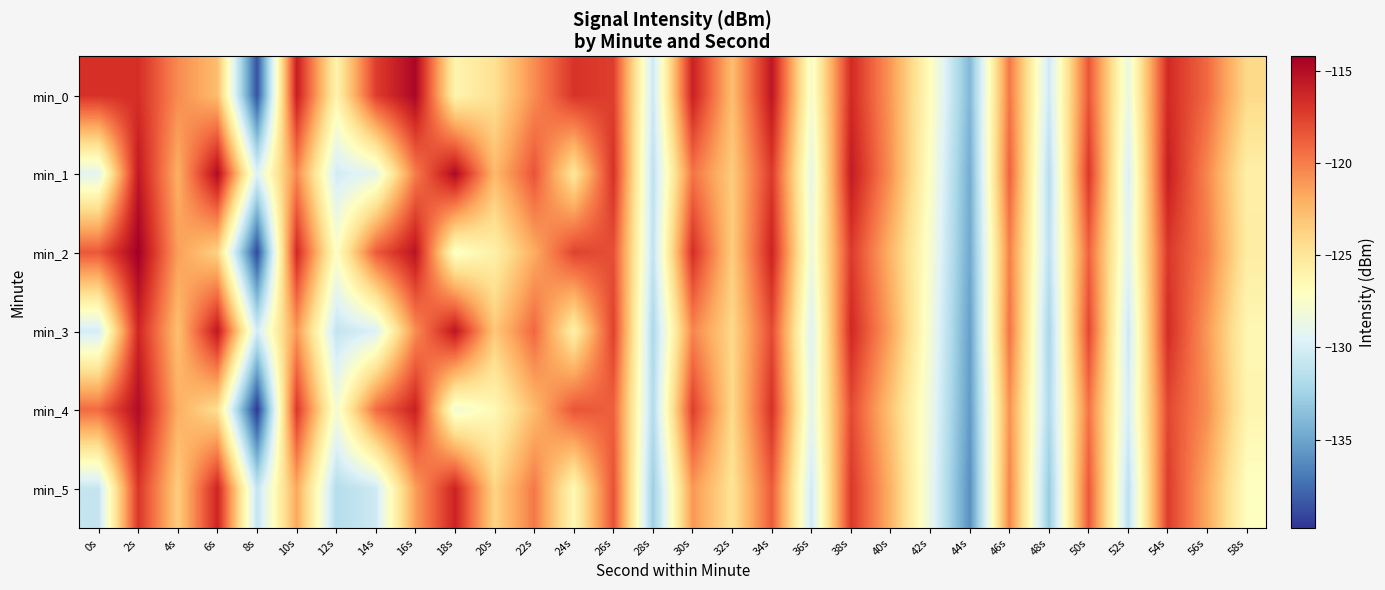

Reading right to left, extract all data points from this chart.

min_0: 58s=-124.2	56s=-119.2	54s=-116.5	52s=-128.7	50s=-118.4	48s=-130.4	46s=-119.7	44s=-134.0	42s=-126.9	40s=-121.1	38s=-116.5	36s=-127.8	34s=-115.4	32s=-122.7	30s=-116.0	28s=-130.5	26s=-117.4	24s=-116.9	22s=-120.6	20s=-124.6	18s=-126.1	16s=-114.6	14s=-117.4	12s=-126.1	10s=-115.9	8s=-138.7	6s=-122.7	4s=-120.5	2s=-116.7	0s=-116.8
min_1: 58s=-125.7	56s=-120.4	54s=-115.9	52s=-129.8	50s=-117.1	48s=-131.5	46s=-118.9	44s=-134.6	42s=-127.3	40s=-120.8	38s=-115.7	36s=-128.9	34s=-117.2	32s=-123.4	30s=-119.6	28s=-131.2	26s=-116.8	24s=-125.1	22s=-118.3	20s=-122.5	18s=-114.8	16s=-119.9	14s=-129.0	12s=-130.2	10s=-120.4	8s=-129.6	6s=-114.9	4s=-122.0	2s=-115.6	0s=-129.2
min_2: 58s=-125.5	56s=-120.0	54s=-117.1	52s=-129.3	50s=-118.9	48s=-131.2	46s=-120.1	44s=-134.8	42s=-127.7	40s=-122.3	38s=-117.2	36s=-128.4	34s=-116.1	32s=-123.5	30s=-116.7	28s=-131.0	26s=-118.1	24s=-117.6	22s=-121.9	20s=-125.8	18s=-127.4	16s=-115.3	14s=-118.6	12s=-127.2	10s=-116.4	8s=-139.1	6s=-123.8	4s=-121.3	2s=-114.2	0s=-118.5
min_3: 58s=-126.4	56s=-121.1	54s=-116.6	52s=-130.5	50s=-117.8	48s=-132.2	46s=-119.6	44s=-135.3	42s=-128.0	40s=-121.5	38s=-116.4	36s=-129.6	34s=-117.9	32s=-124.1	30s=-120.3	28s=-132.0	26s=-117.5	24s=-125.8	22s=-119.1	20s=-123.2	18s=-115.4	16s=-120.6	14s=-129.7	12s=-130.9	10s=-121.0	8s=-130.2	6s=-115.5	4s=-122.8	2s=-116.3	0s=-130.1
min_4: 58s=-126.2	56s=-120.7	54s=-117.8	52s=-130.0	50s=-119.6	48s=-131.9	46s=-120.8	44s=-135.5	42s=-128.4	40s=-123.0	38s=-117.9	36s=-129.1	34s=-116.8	32s=-124.2	30s=-117.4	28s=-131.7	26s=-118.8	24s=-118.3	22s=-122.6	20s=-126.5	18s=-128.1	16s=-116.0	14s=-119.3	12s=-127.9	10s=-117.1	8s=-139.8	6s=-124.5	4s=-122.0	2s=-114.9	0s=-119.2
min_5: 58s=-127.1	56s=-121.8	54s=-117.3	52s=-131.2	50s=-118.5	48s=-132.9	46s=-120.3	44s=-136.0	42s=-128.7	40s=-122.2	38s=-117.1	36s=-130.3	34s=-118.6	32s=-124.8	30s=-121.0	28s=-132.7	26s=-118.2	24s=-126.5	22s=-119.8	20s=-123.9	18s=-116.1	16s=-121.3	14s=-130.4	12s=-131.6	10s=-121.7	8s=-130.9	6s=-116.2	4s=-123.5	2s=-117.0	0s=-130.8